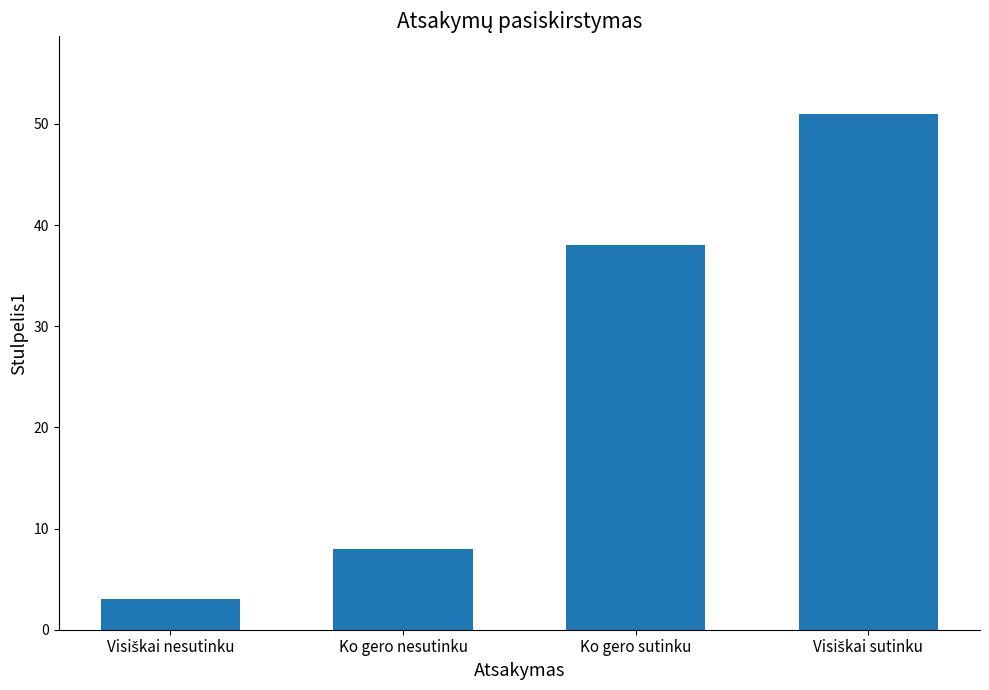

How many bars are there in total?

4